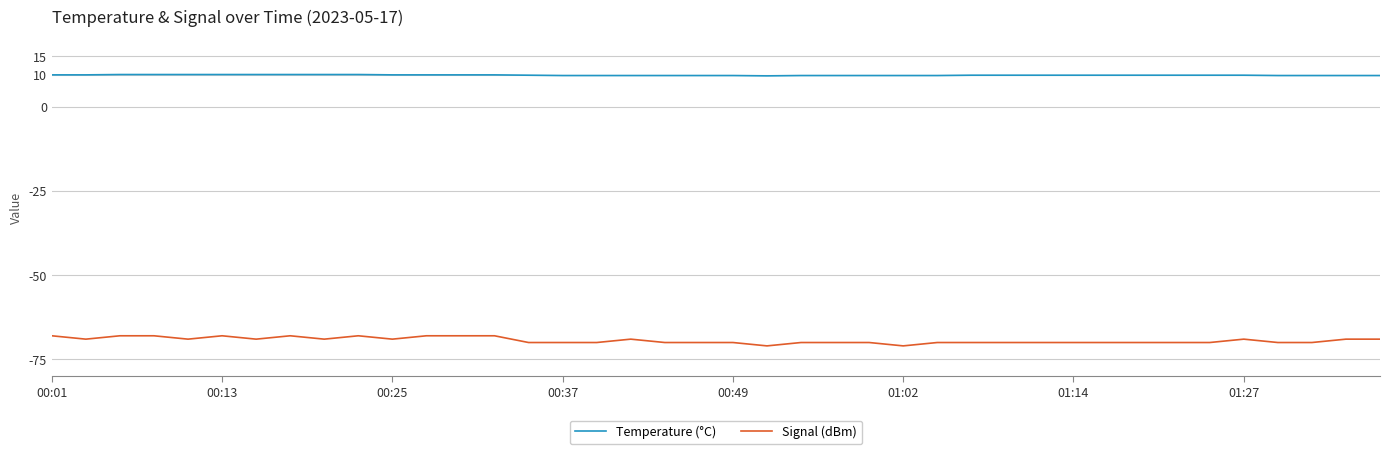

Rank the series by their average value, from highest to lowest.

Temperature (°C), Signal (dBm)